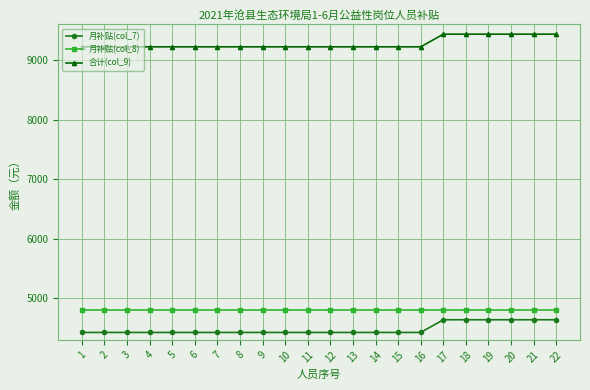

What is the difference between the second highest and second lowest values in the 月补贴(col_7) series?

213.0